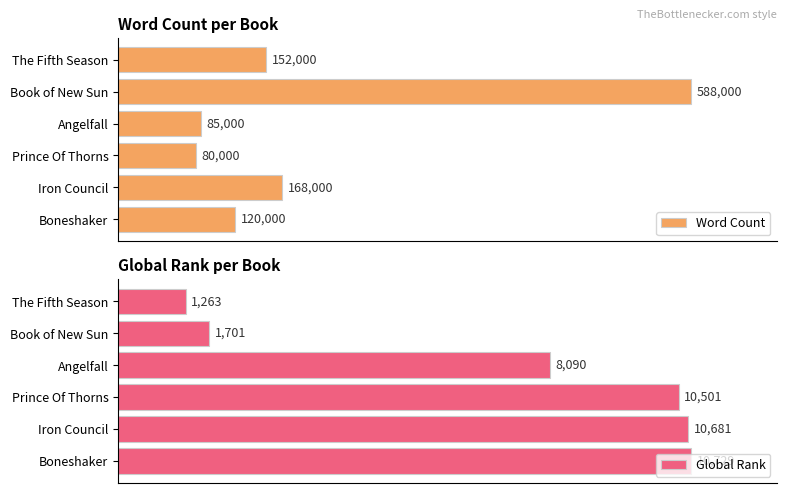

At which label does Word Count reach its peak?

Book of New Sun